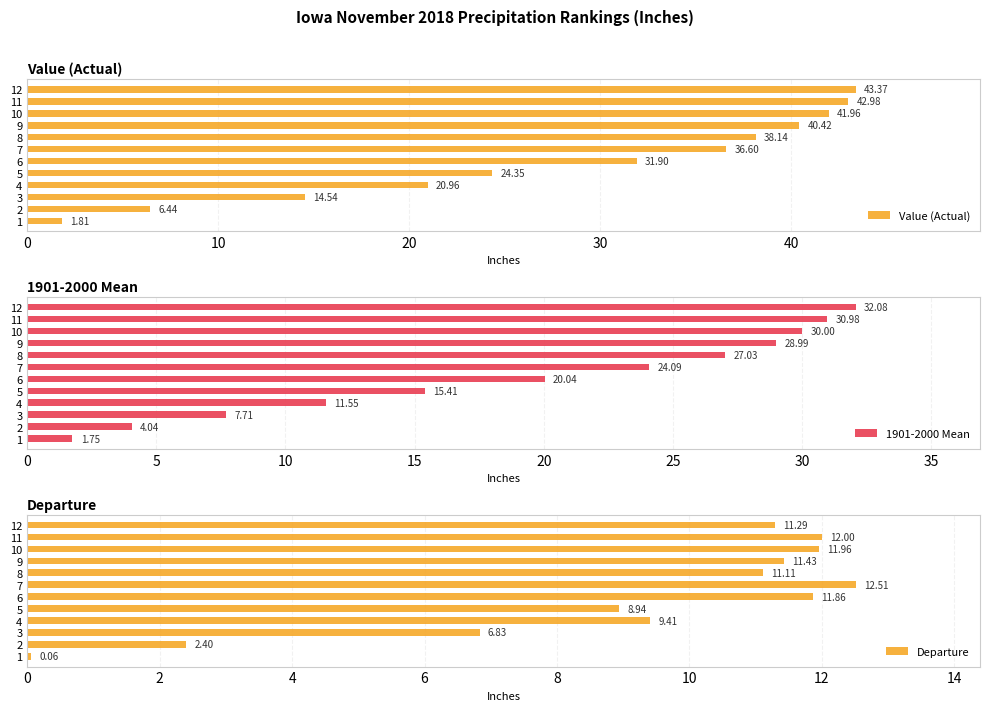

Is it true that 1901-2000 Mean equals 31.0 at 11?

True